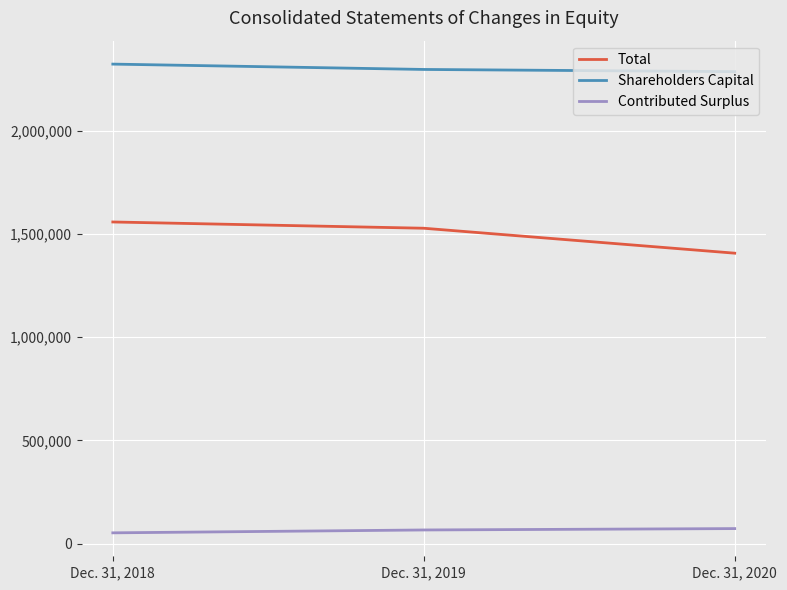

Where is Contributed Surplus nearest to the value 62623?

Dec. 31, 2019